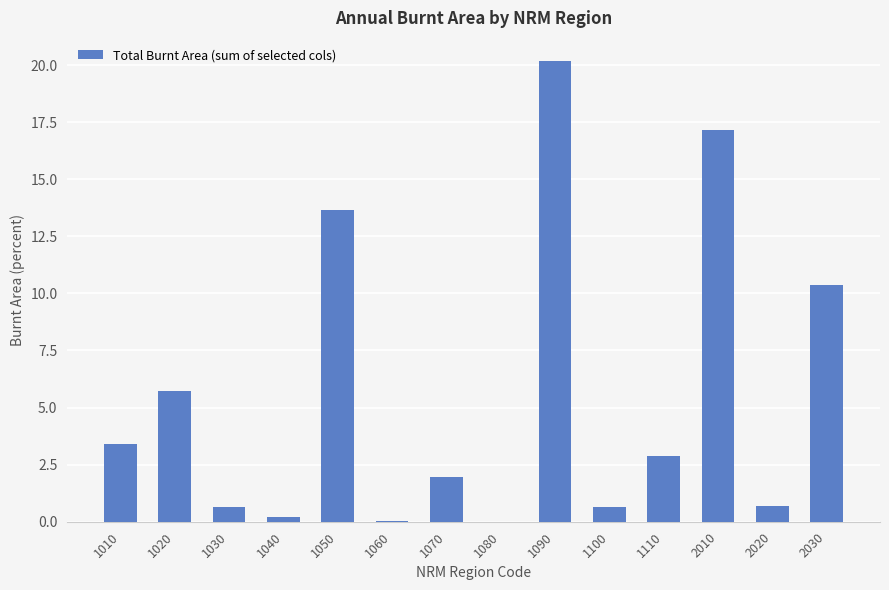

Read the value at 2020.

0.7